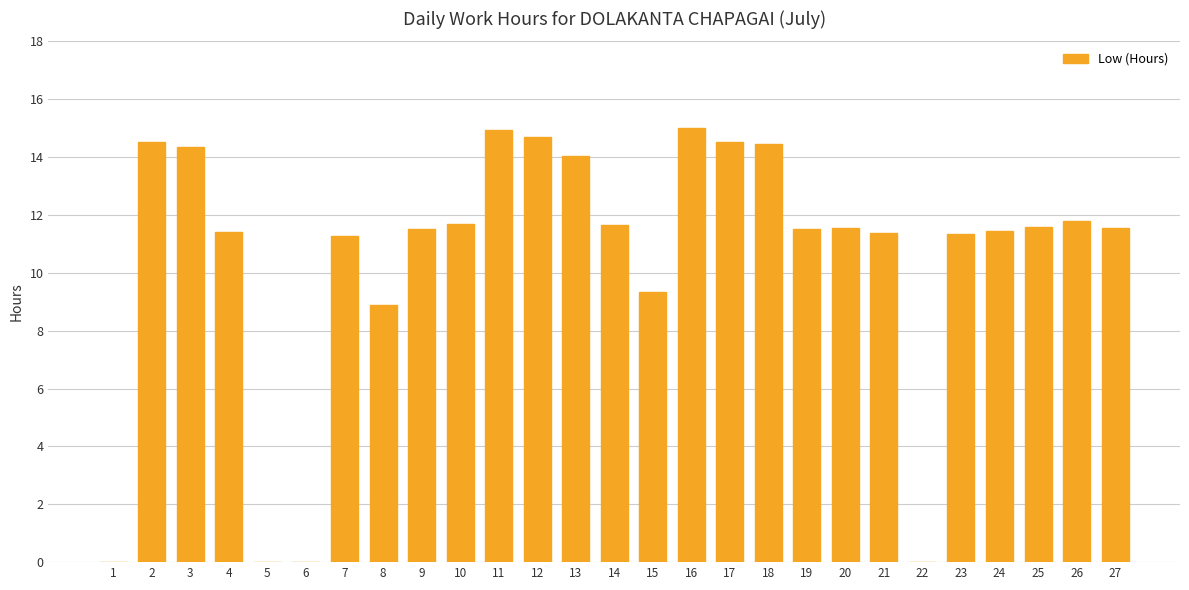

What is the sum of all values?

284.4